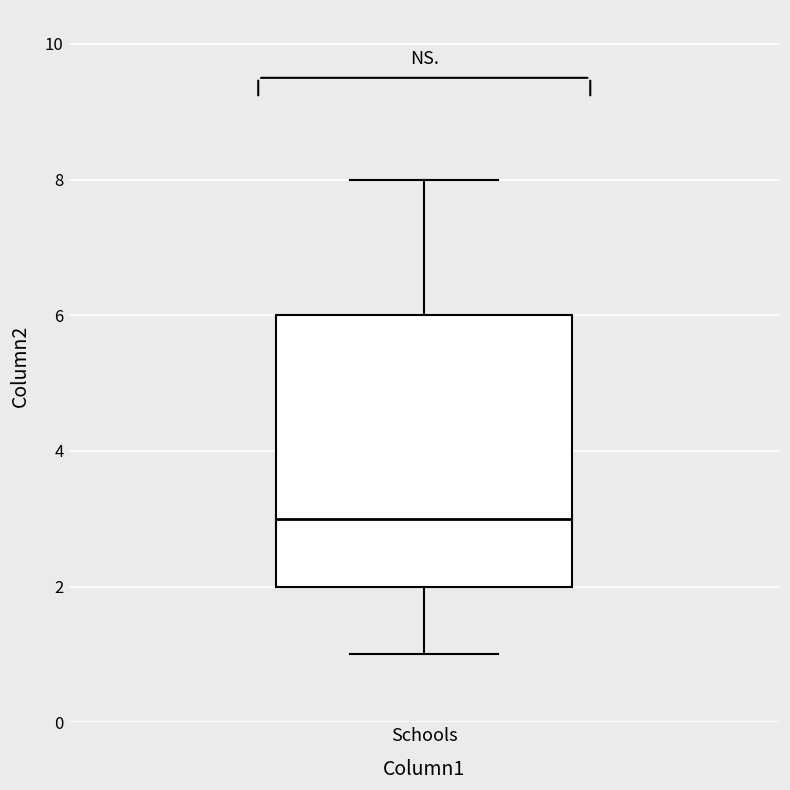

Transcribe this box plot: give where the median line is, the range the box spans, and where the two whiskers end, as read against the y-axis. The values are not printed on the chart, so give them approximately, as read against the axis.

median 3, box 2 to 6, whiskers 1 to 8